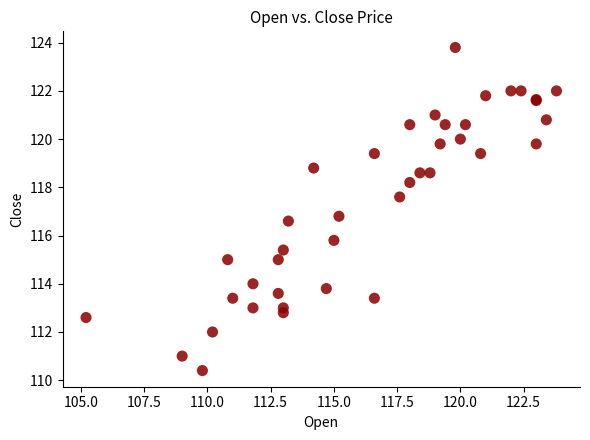

What Y value in the scatter plot is closest to 117?

116.8